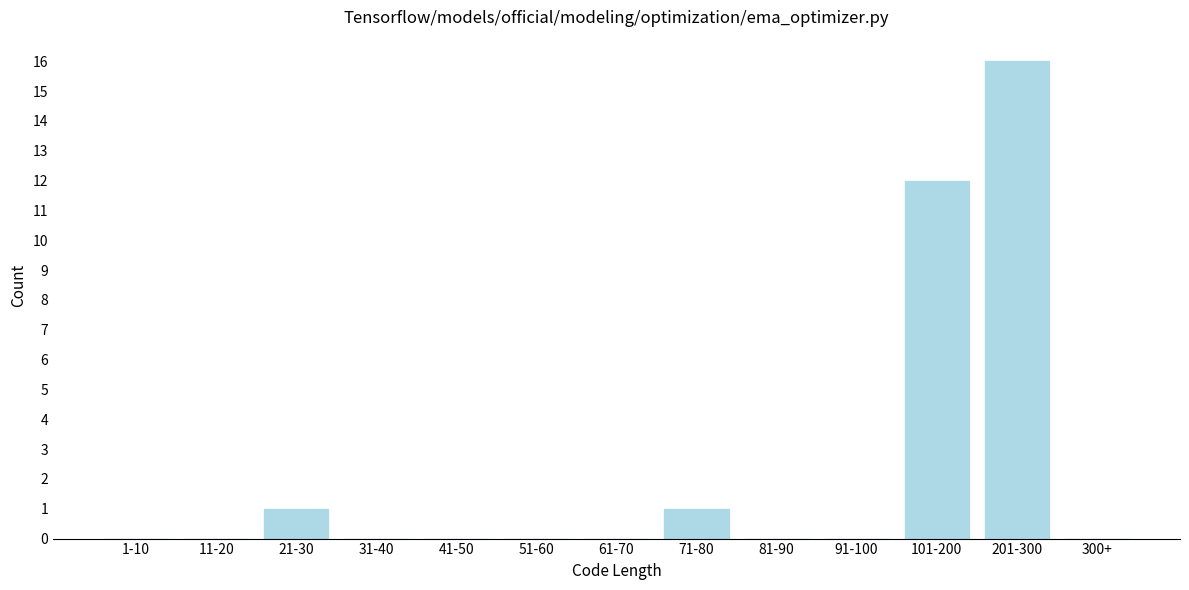

Reading left to right, list all the values displayed in this chart.

1-10=0	11-20=0	21-30=1	31-40=0	41-50=0	51-60=0	61-70=0	71-80=1	81-90=0	91-100=0	101-200=12	201-300=16	300+=0